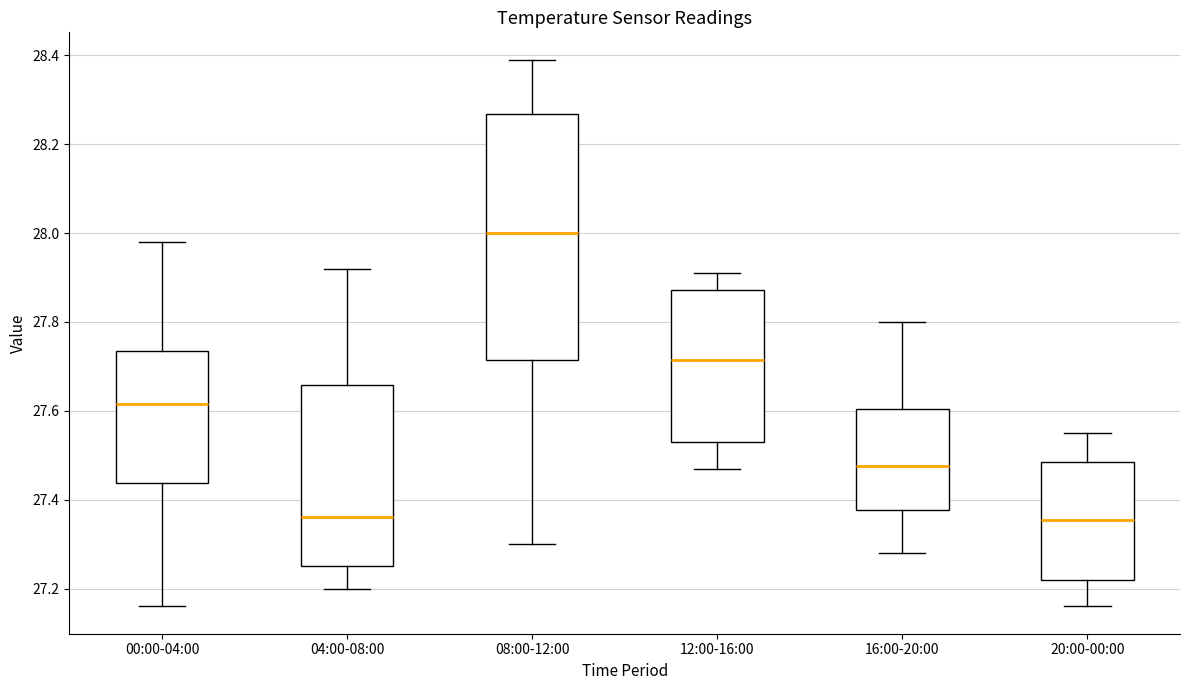

Where is the lower edge of the box for 12:00-16:00 on the y-axis? The values are not printed on the chart, so give them approximately, as read against the axis.

27.54